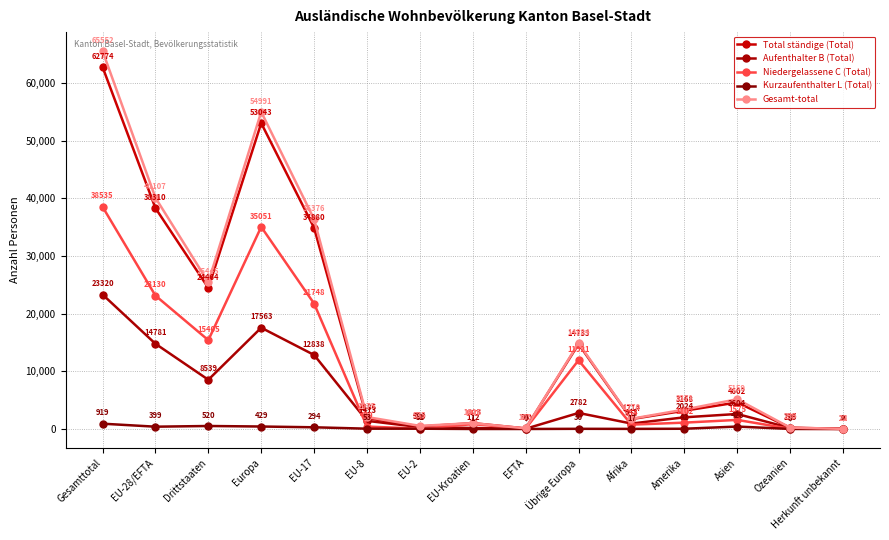

How many lines are shown in the chart?

5